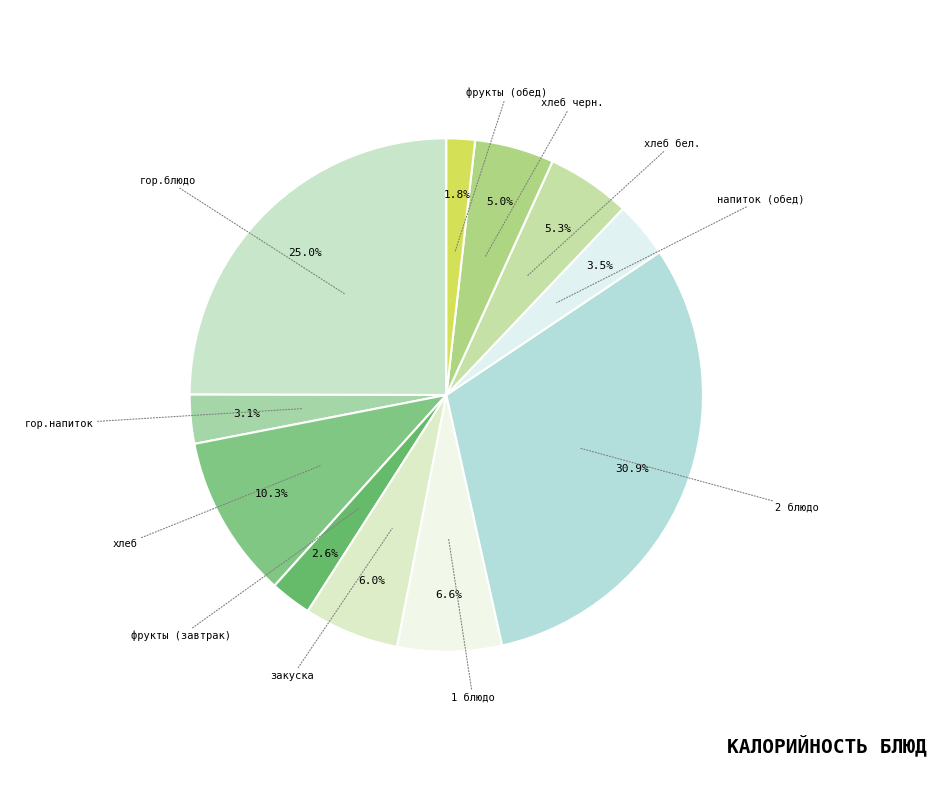

Which has a higher value, гор.блюдо or фрукты (завтрак)?

гор.блюдо